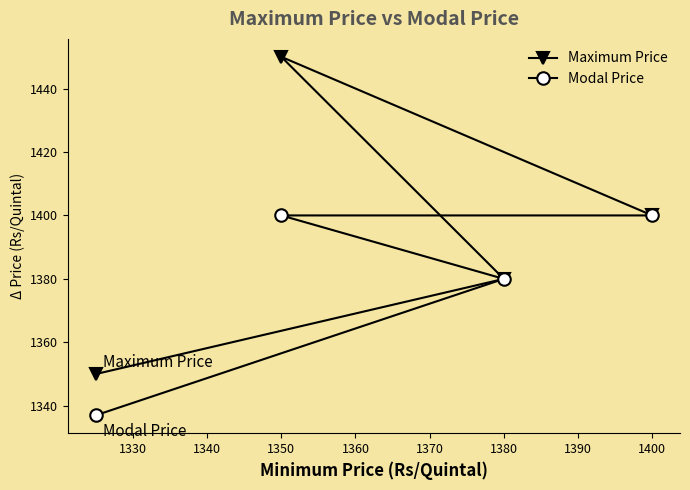

How many lines are shown in the chart?

2